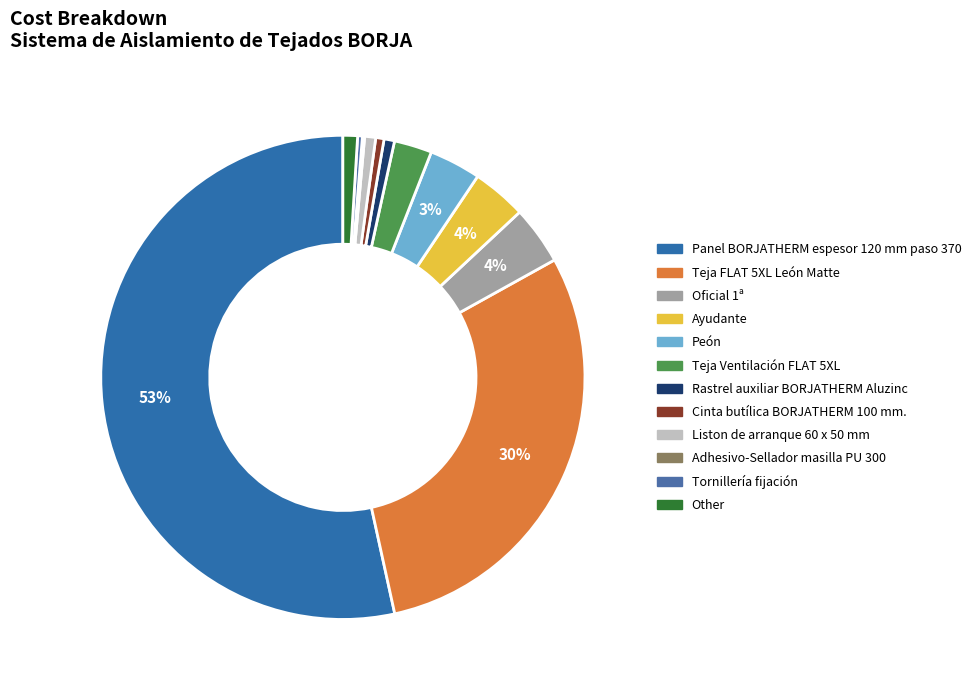

How many slices are in this pie chart?

12